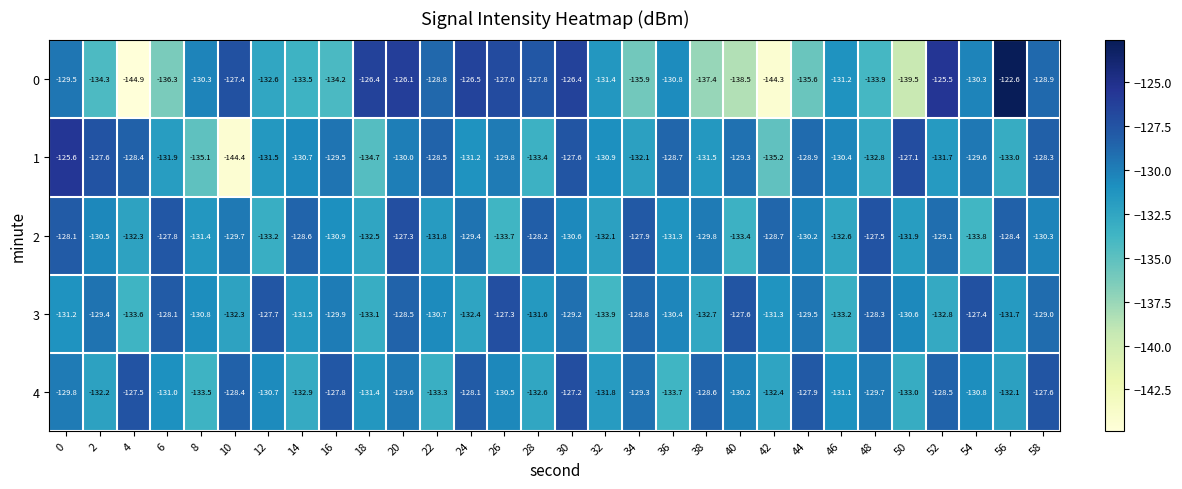

The value of 1 at 32 is -130.9. True or false?

True